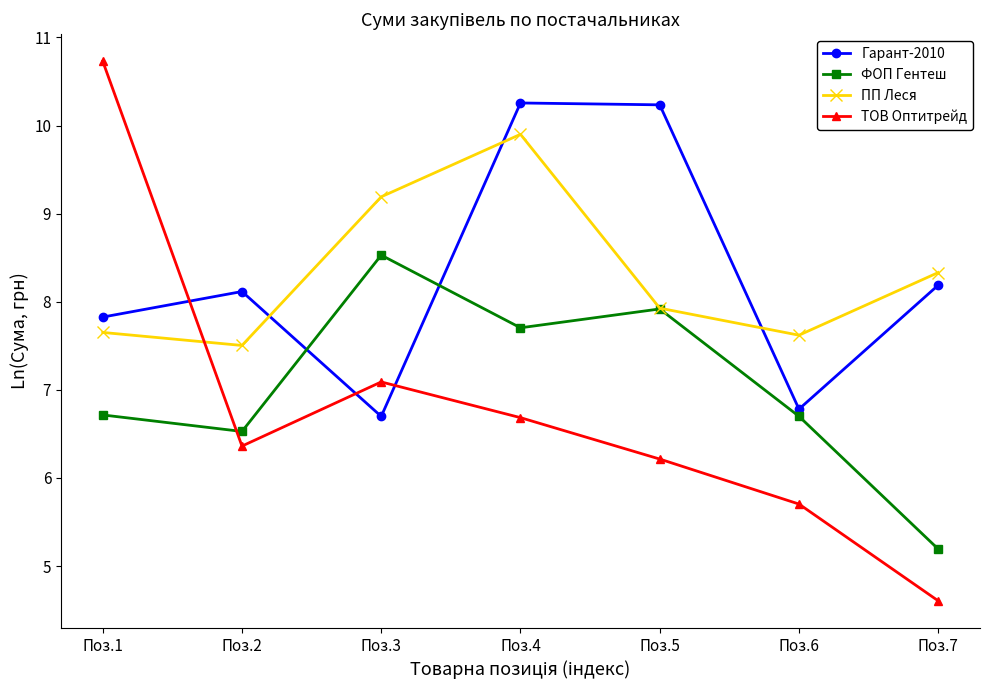

Which category has the lowest value across all series?

Поз.7